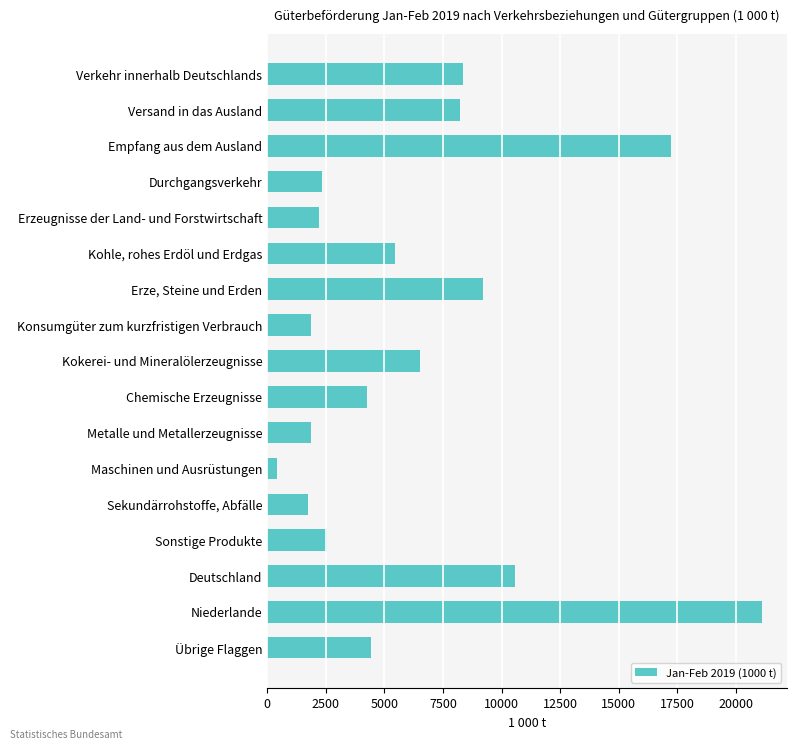

The value at Chemische Erzeugnisse is 7226.1. True or false?

False